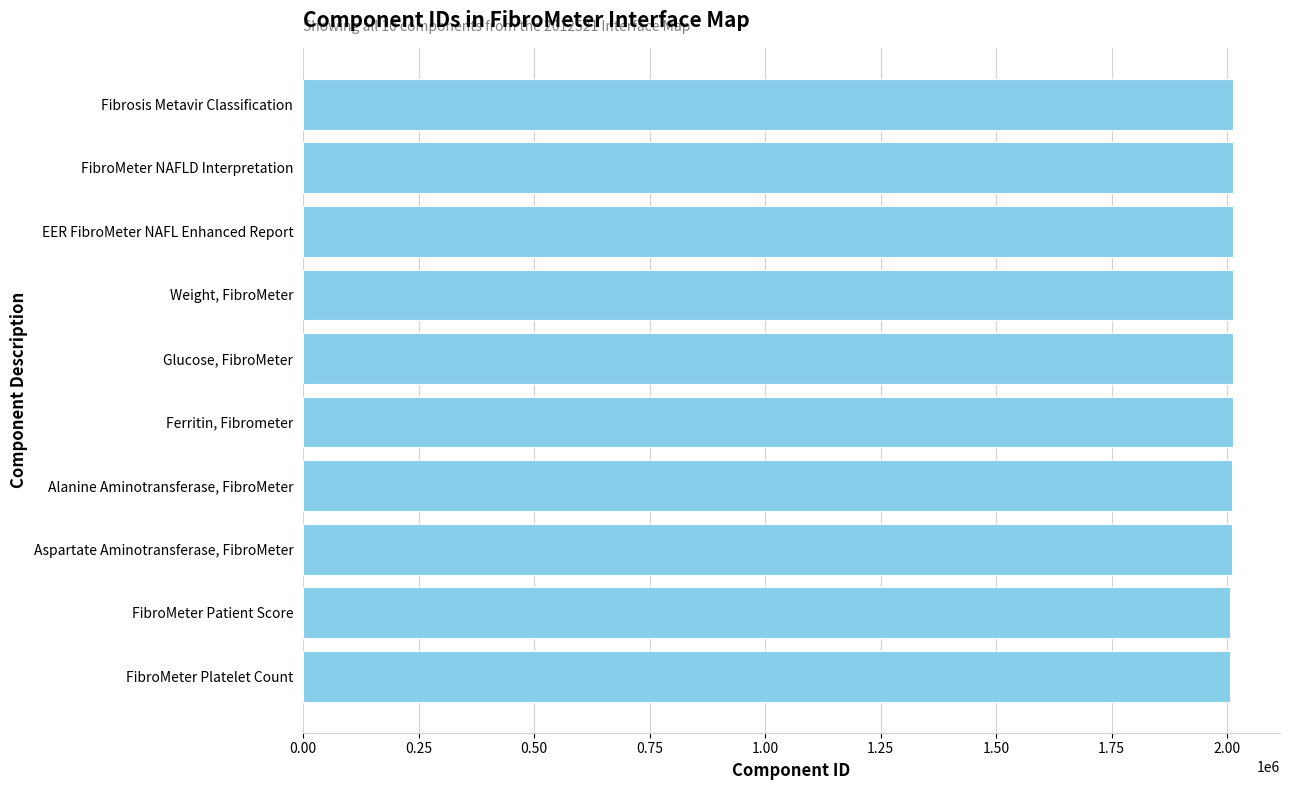

What is the label of the 10th bar from the top?

FibroMeter Platelet Count